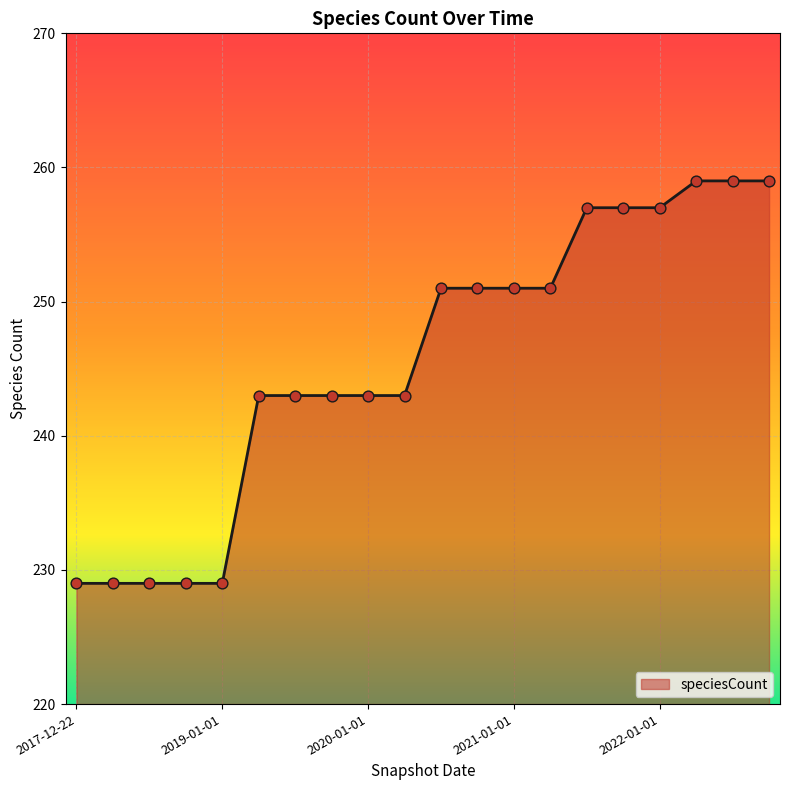

What is the smallest value displayed?

229